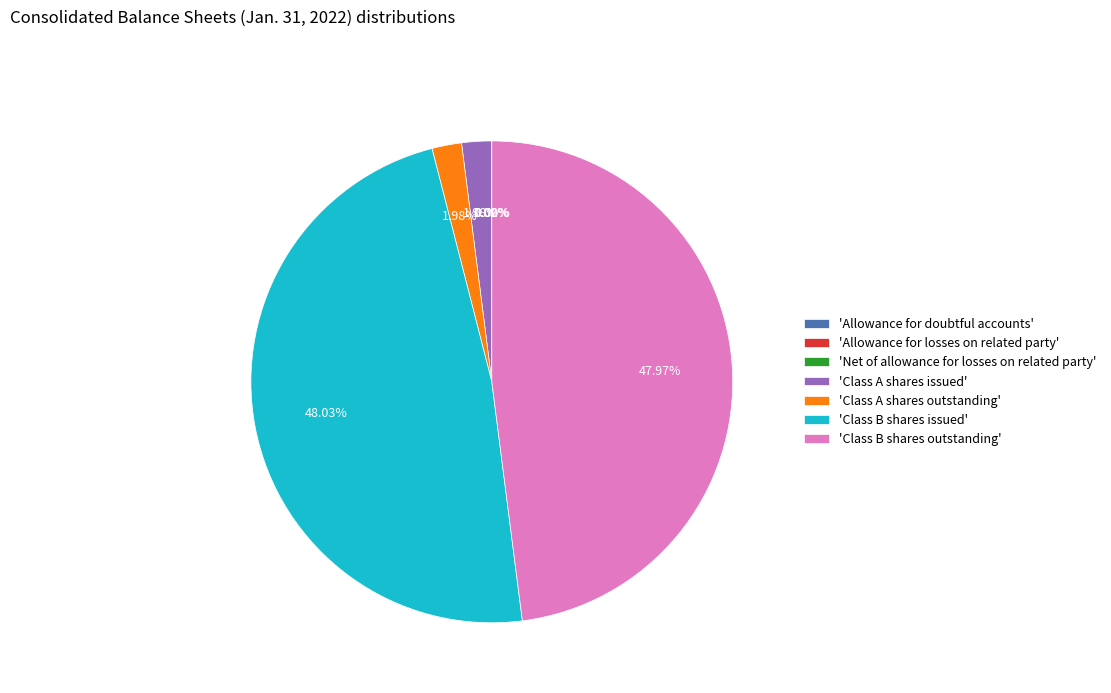

Does any single category account for the majority?

No